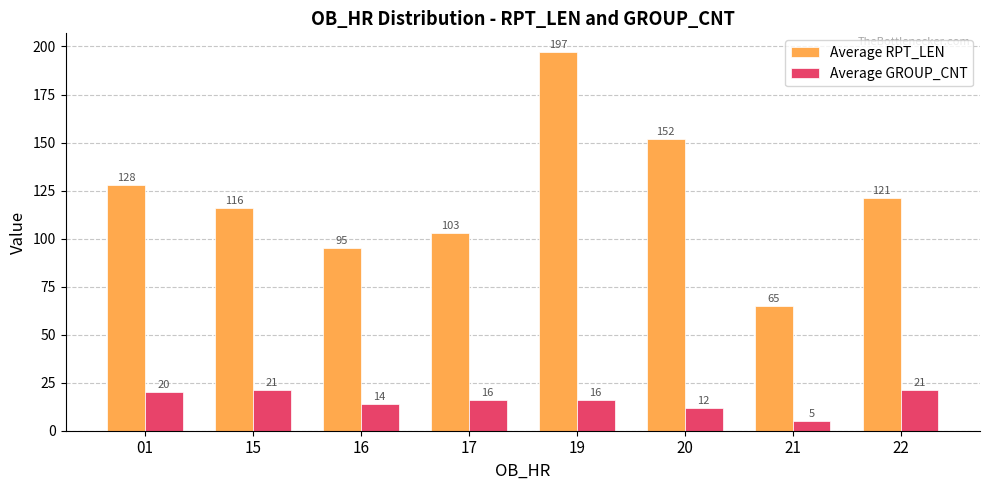

What is the average value of the Average GROUP_CNT series?

16